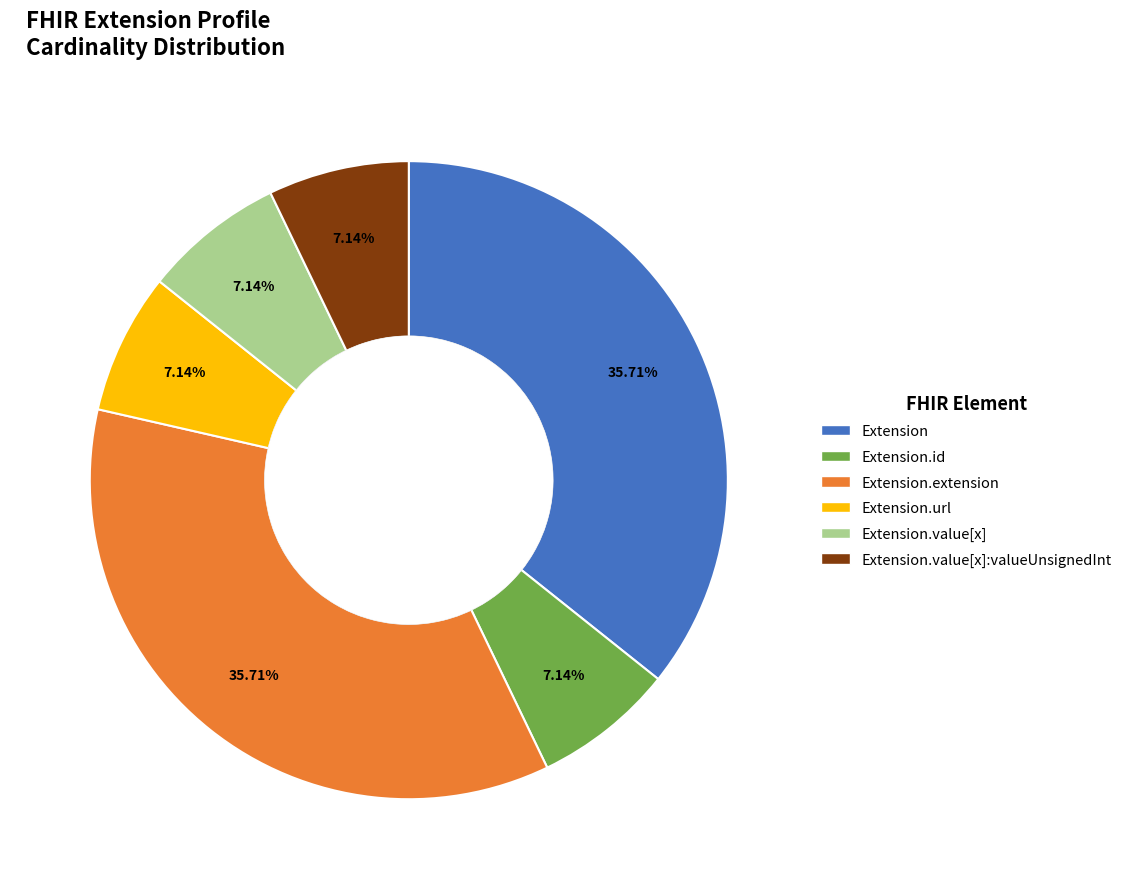

Is there a majority slice in this chart?

No